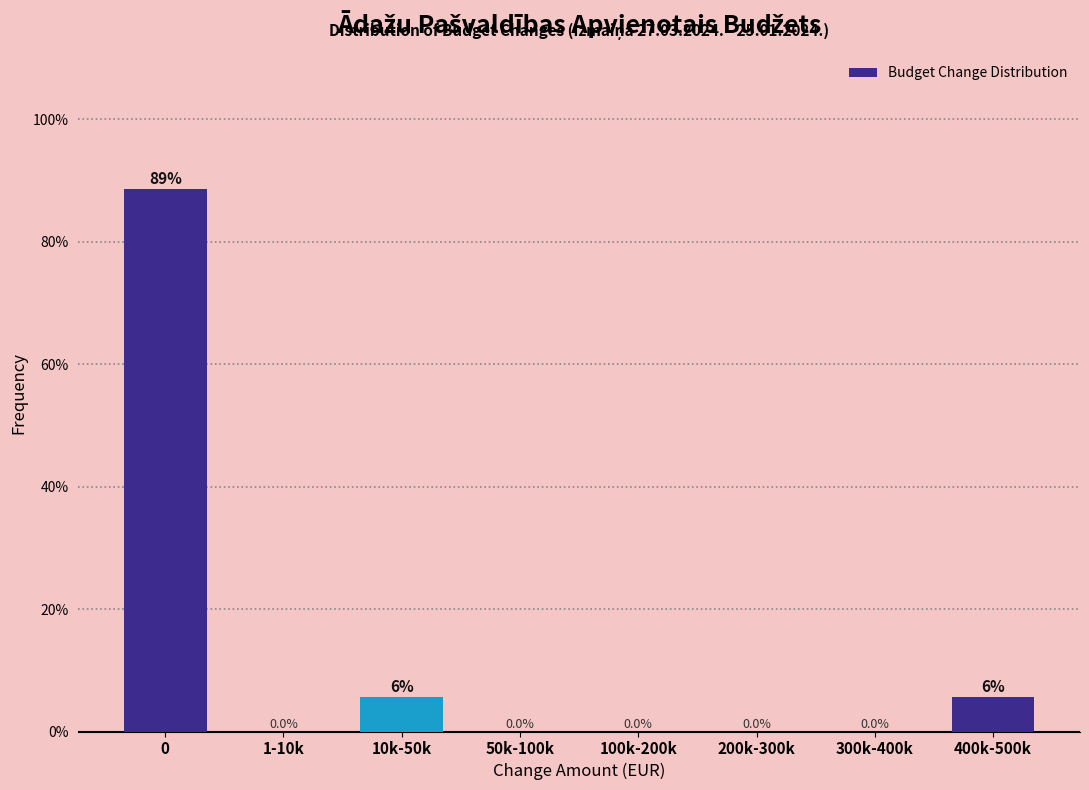

Reading left to right, transcribe all the data shown in this chart.

0=88.6	1-10k=0.0	10k-50k=5.7	50k-100k=0.0	100k-200k=0.0	200k-300k=0.0	300k-400k=0.0	400k-500k=5.7